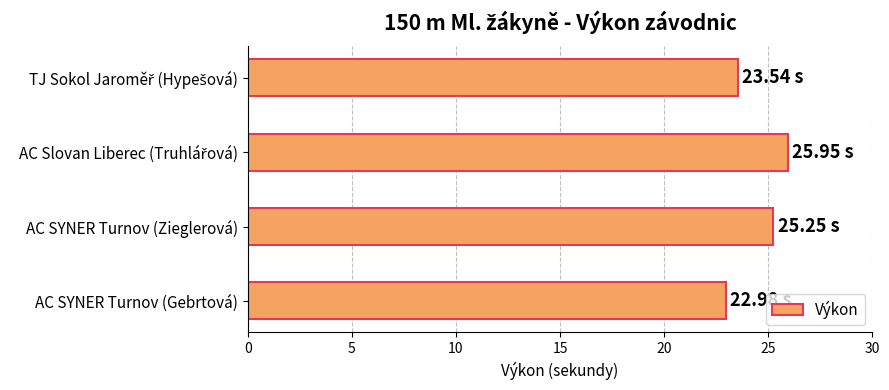

What is the difference between the maximum and minimum values?

3.0